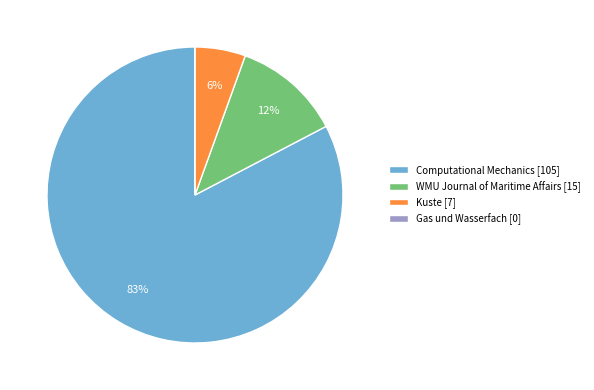

Is it true that Kuste is 19% of the pie?

False